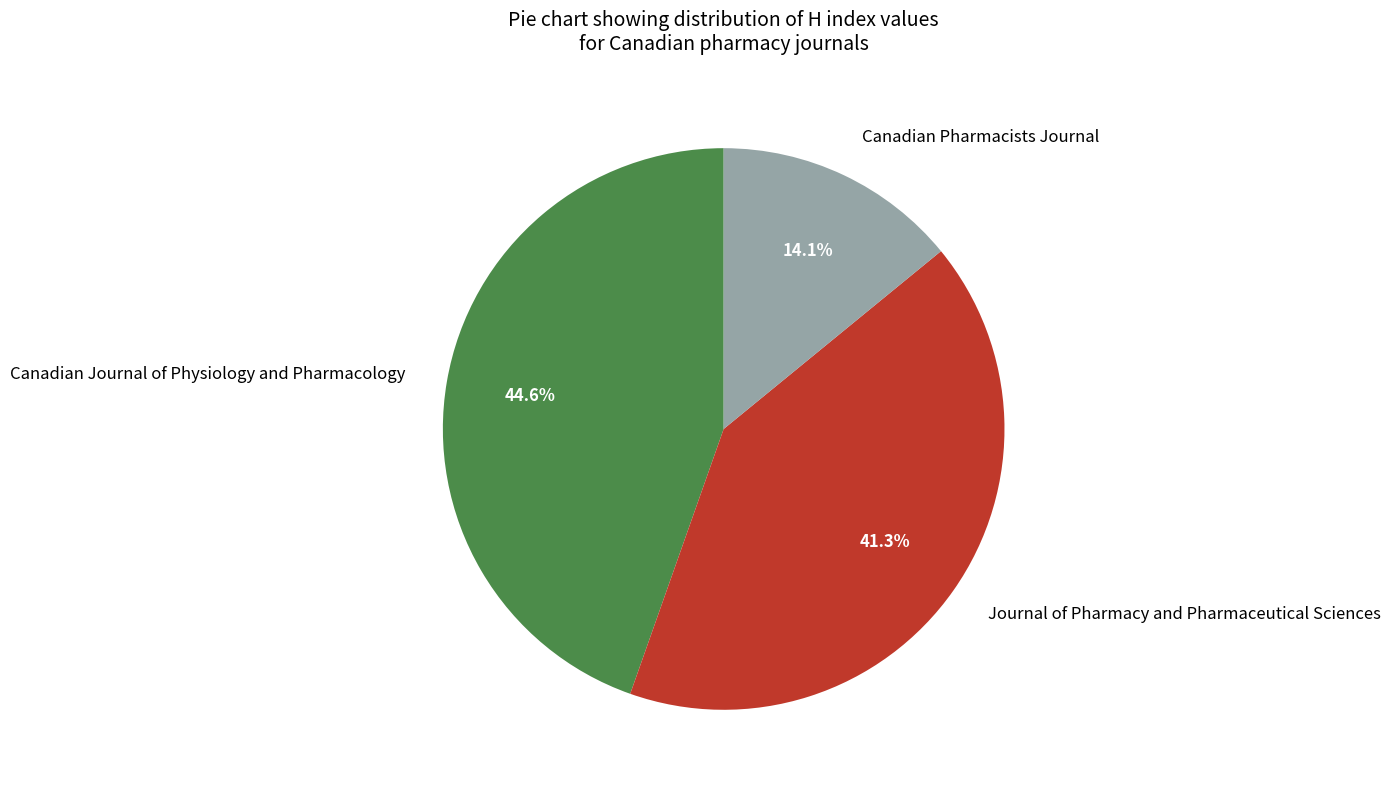

To the nearest percent, what percentage of the pie is Canadian Pharmacists Journal?

14%